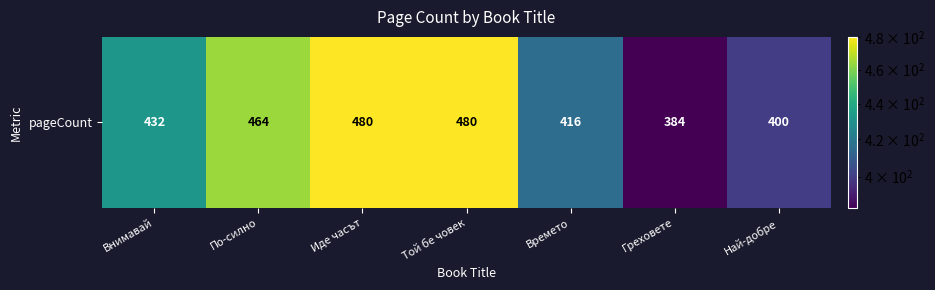

List the labels in order of value, smallest first.

Греховете, Най-добре, Времето, Внимавай, По-силно, Иде часът, Той бе човек